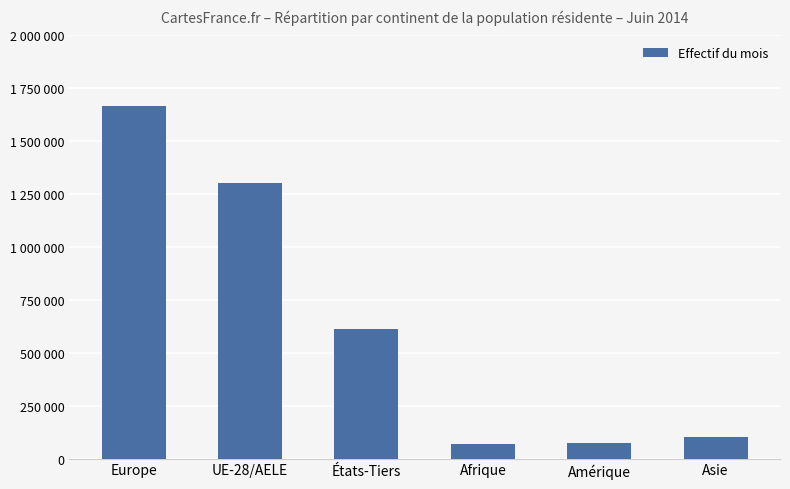

What is the label of the 4th bar from the left?

Afrique